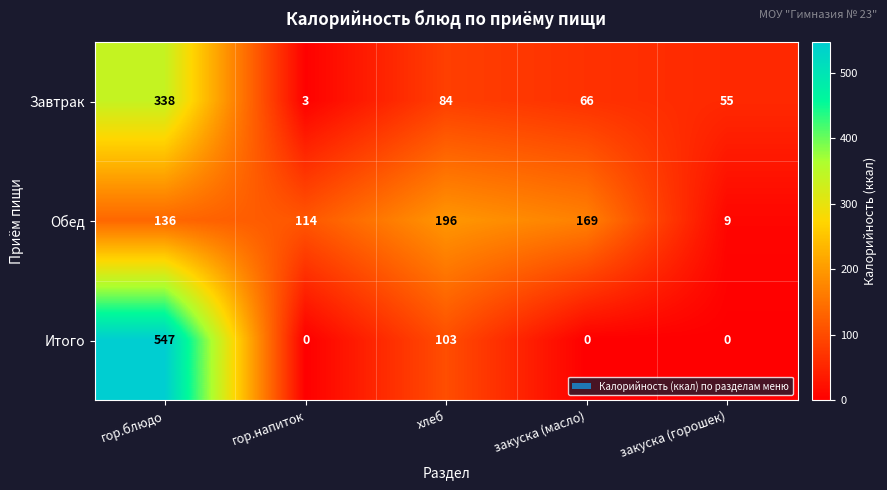

At which category is the sum across all series the highest?

гор.блюдо